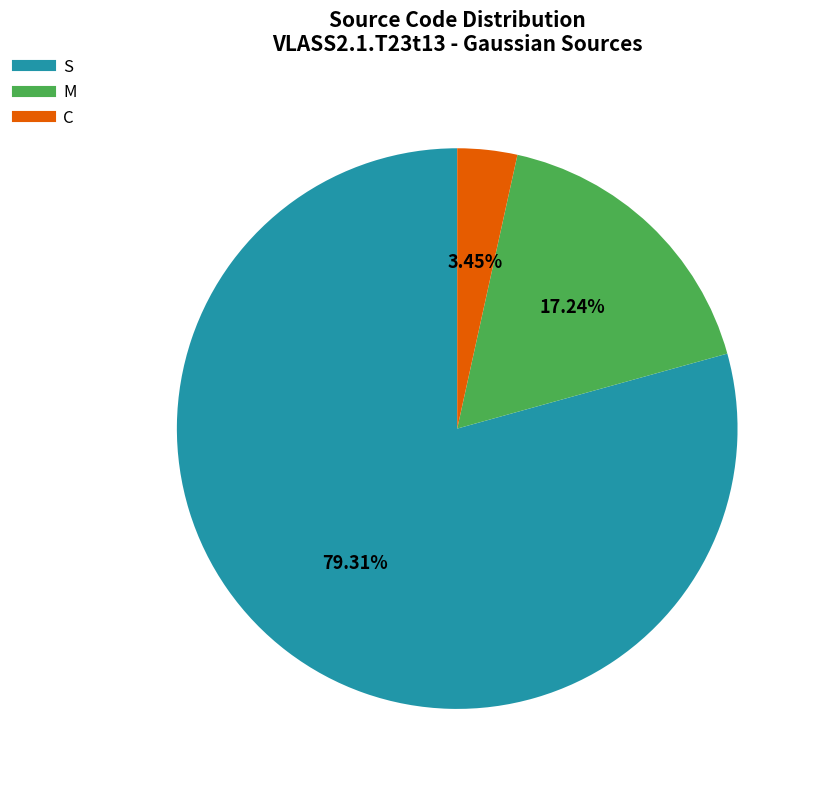

To the nearest percent, what portion does S represent?

79%